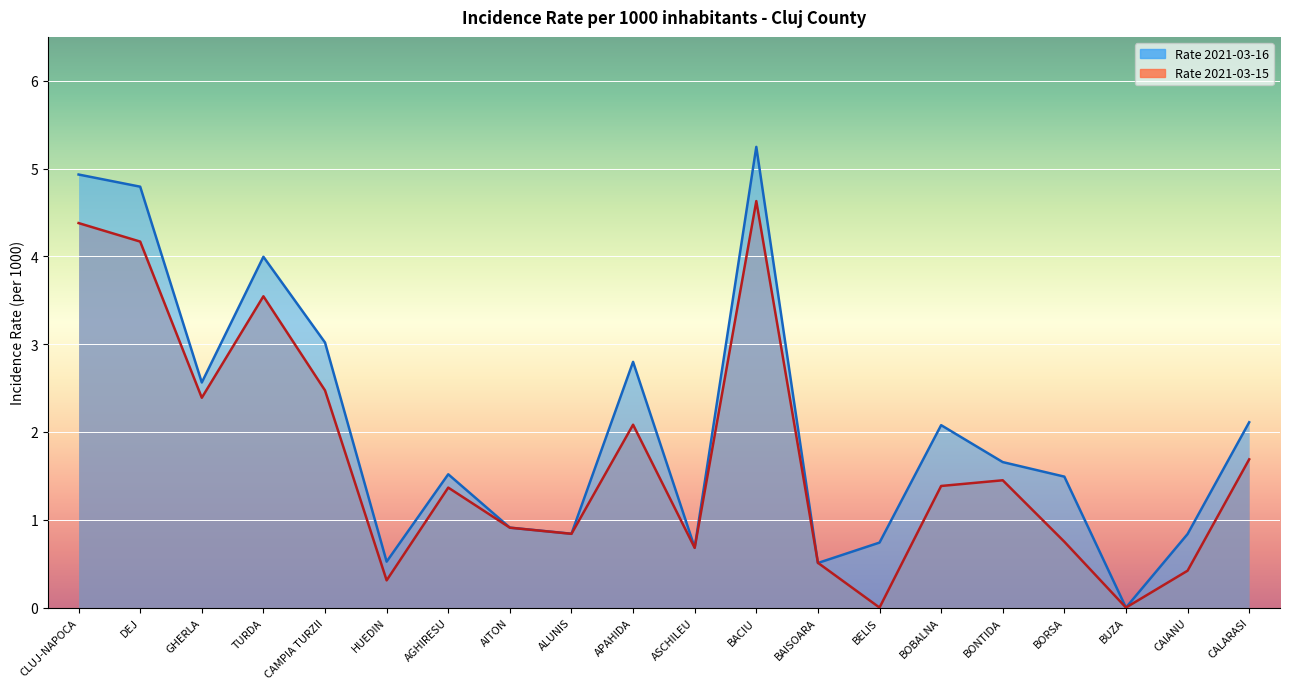

At which label does Rate 2021-03-15 first exceed 1?

CLUJ-NAPOCA